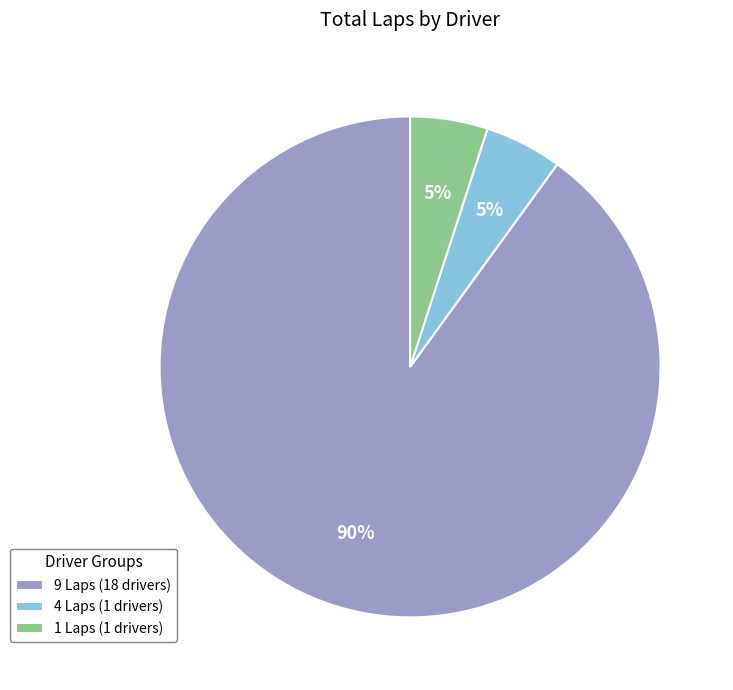

How many segments does this pie chart have?

3